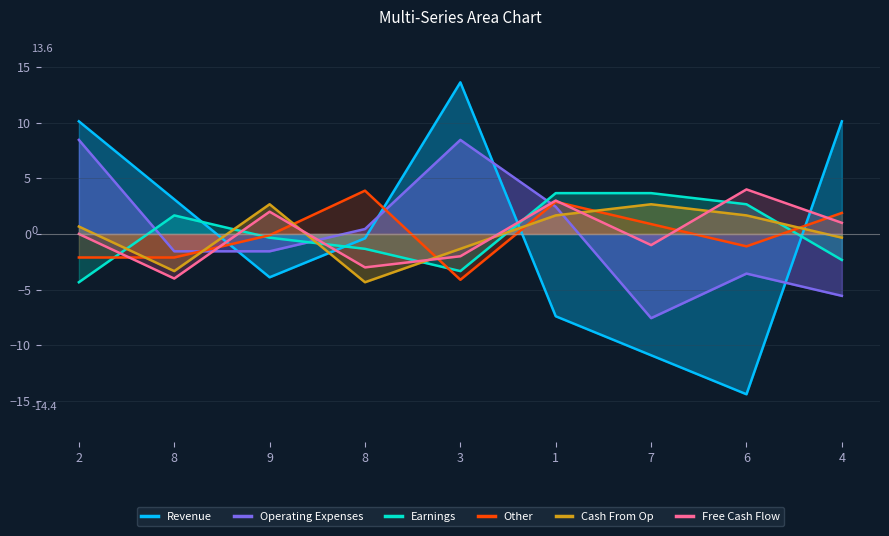

What is the approximate value of Operating Expenses at 3?

8.4